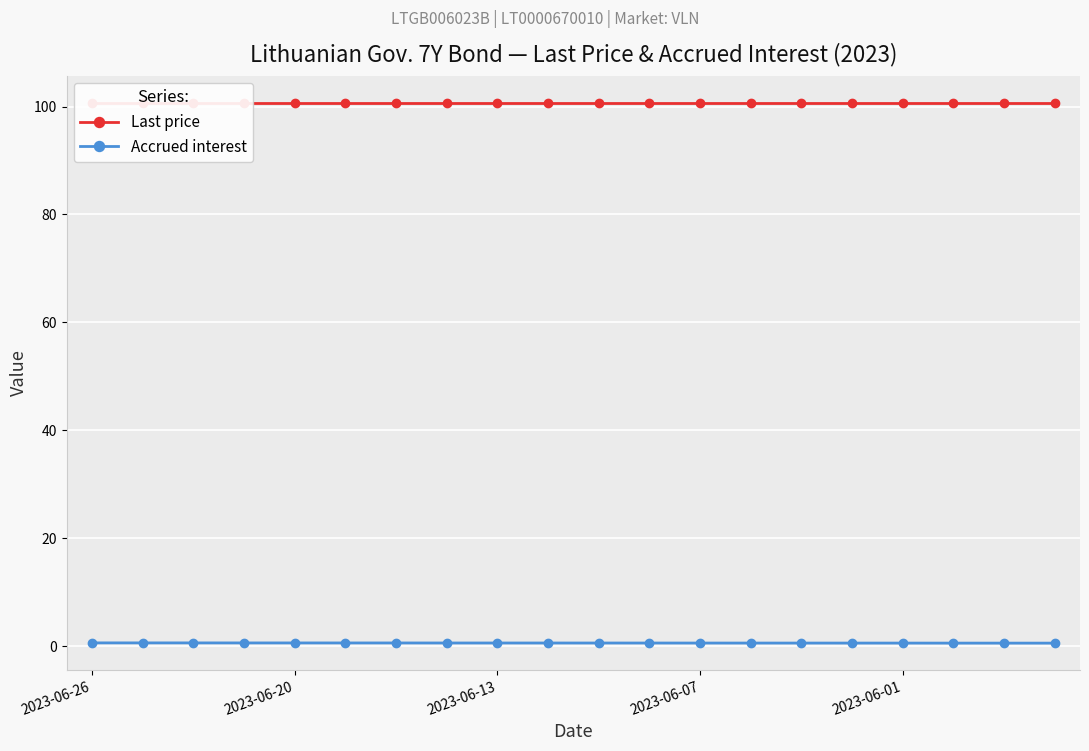

True or false: Last price has a value of 157.4 at 14.

False